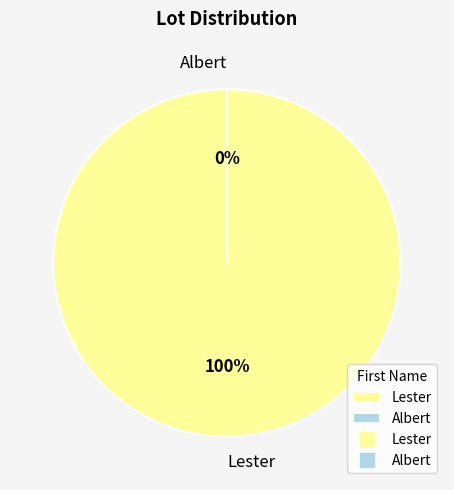

How many segments does this pie chart have?

2